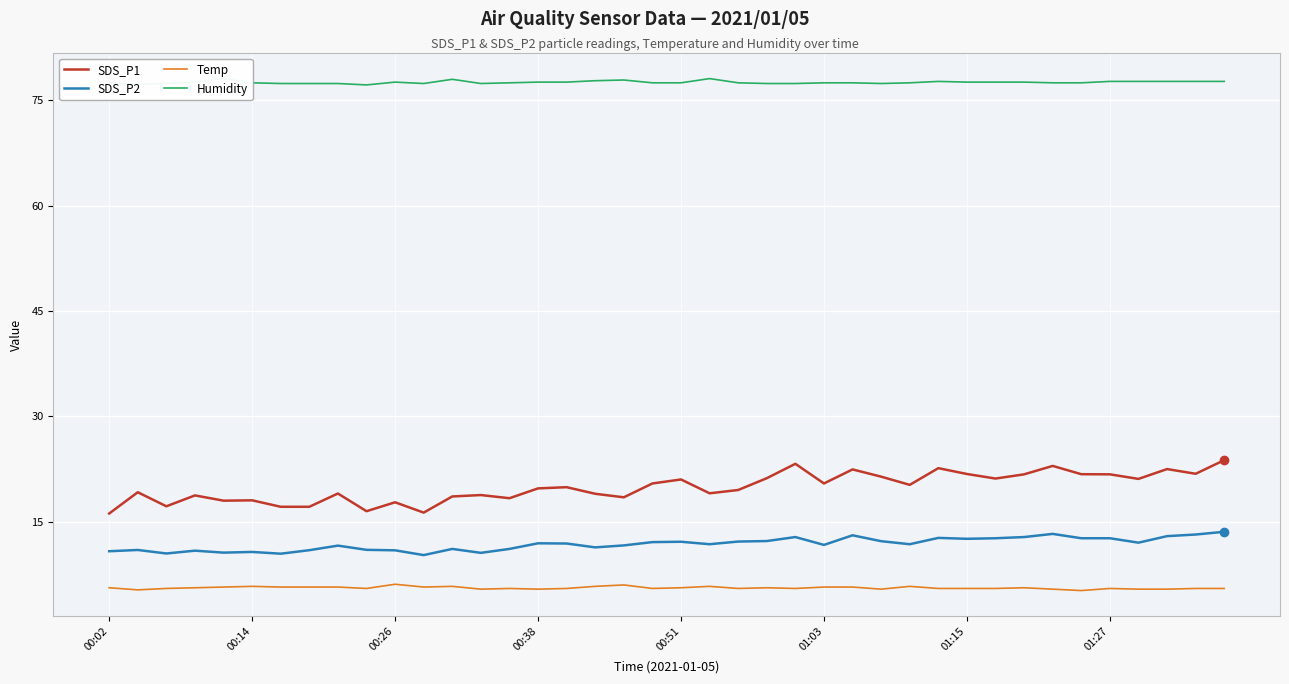

Rank the series at 17 from lowest to highest value.

Temp, SDS_P2, SDS_P1, Humidity